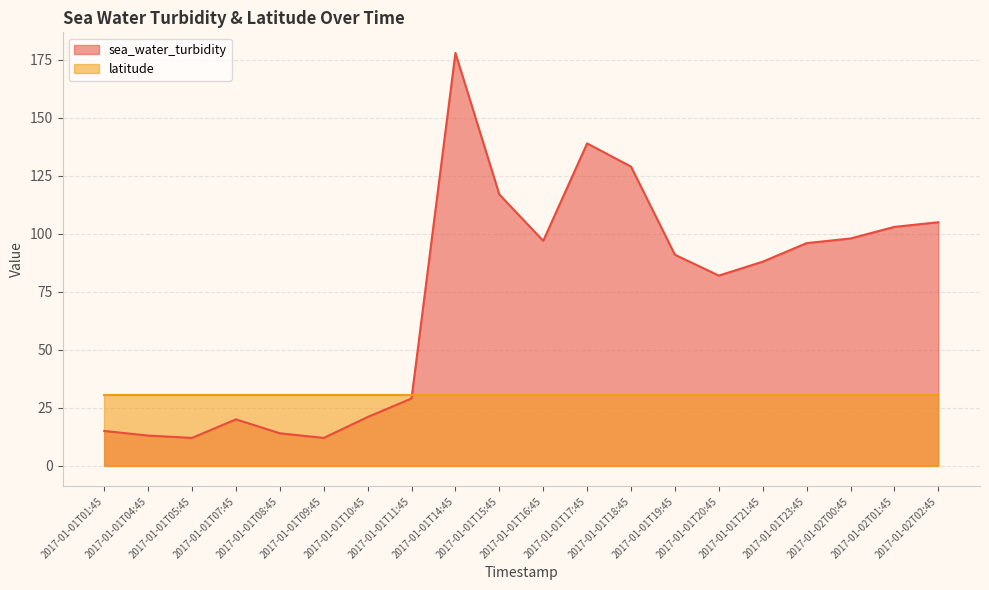

Is it true that the value at 2017-01-01T19:45 is 91?

True